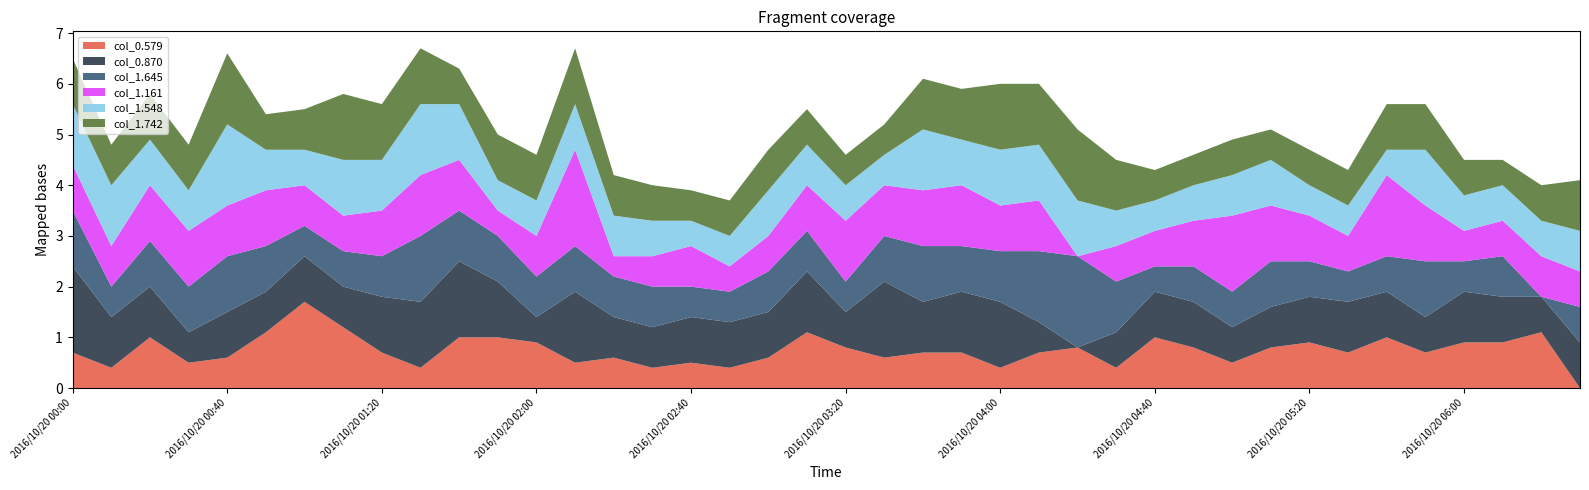

Reading right to left, extract all data points from this chart.

col_0.579: 0.0	1.1	0.9	0.9	0.7	1.0	0.7	0.9	0.8	0.5	0.8	1.0	0.4	0.8	0.7	0.4	0.7	0.7	0.6	0.8	1.1	0.6	0.4	0.5	0.4	0.6	0.5	0.9	1.0	1.0	0.4	0.7	1.2	1.7	1.1	0.6	0.5	1.0	0.4	0.7
col_0.870: 0.9	0.7	0.9	1.0	0.7	0.9	1.0	0.9	0.8	0.7	0.9	0.9	0.7	0.0	0.6	1.3	1.2	1.0	1.5	0.7	1.2	0.9	0.9	0.9	0.8	0.8	1.4	0.5	1.1	1.5	1.3	1.1	0.8	0.9	0.8	0.9	0.6	1.0	1.0	1.7
col_1.645: 0.7	0.0	0.8	0.6	1.1	0.7	0.6	0.7	0.9	0.7	0.7	0.5	1.0	1.8	1.4	1.0	0.9	1.1	0.9	0.6	0.8	0.8	0.6	0.6	0.8	0.8	0.9	0.8	0.9	1.0	1.3	0.8	0.7	0.6	0.9	1.1	0.9	0.9	0.6	1.1
col_1.161: 0.7	0.8	0.7	0.6	1.1	1.6	0.7	0.9	1.1	1.5	0.9	0.7	0.7	0.0	1.0	0.9	1.2	1.1	1.0	1.2	0.9	0.7	0.5	0.8	0.6	0.4	1.9	0.8	0.5	1.0	1.2	0.9	0.7	0.8	1.1	1.0	1.1	1.1	0.8	0.9
col_1.548: 0.8	0.7	0.7	0.7	1.1	0.5	0.6	0.6	0.9	0.8	0.7	0.6	0.7	1.1	1.1	1.1	0.9	1.2	0.6	0.7	0.8	0.9	0.6	0.5	0.7	0.8	0.9	0.7	0.6	1.1	1.4	1.0	1.1	0.7	0.8	1.6	0.8	0.9	1.2	1.2
col_1.742: 1.0	0.7	0.5	0.7	0.9	0.9	0.7	0.7	0.6	0.7	0.6	0.6	1.0	1.4	1.2	1.3	1.0	1.0	0.6	0.6	0.7	0.8	0.7	0.6	0.7	0.8	1.1	0.9	0.9	0.7	1.1	1.1	1.3	0.8	0.7	1.4	0.9	0.9	0.8	0.9